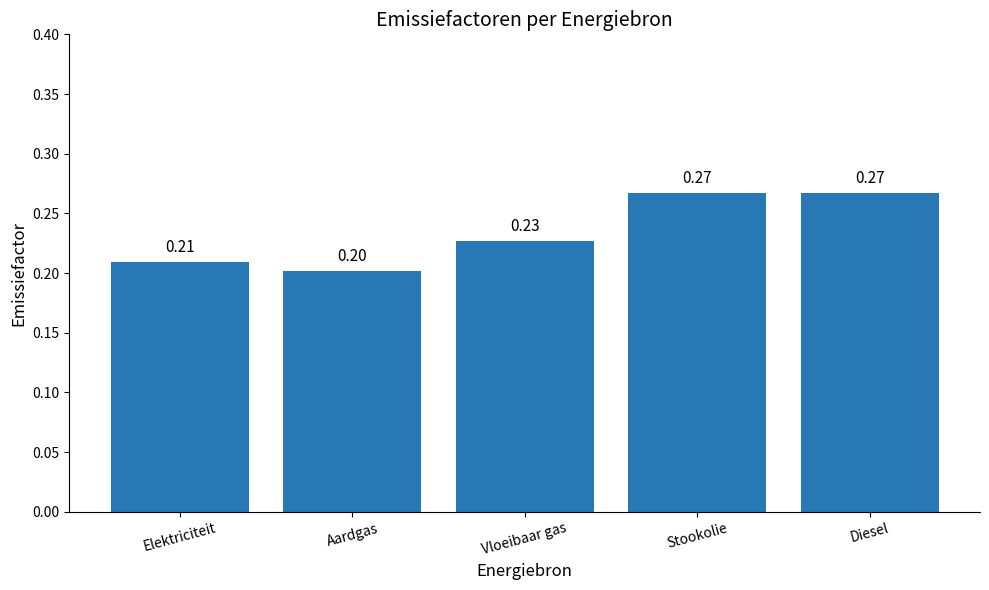

What is the label of the 5th bar from the right?

Elektriciteit